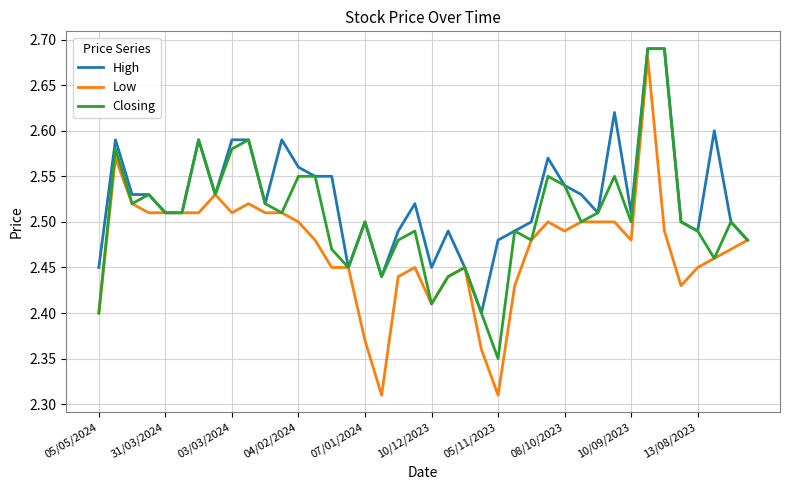

Which series has the largest range (max minus min)?

Low